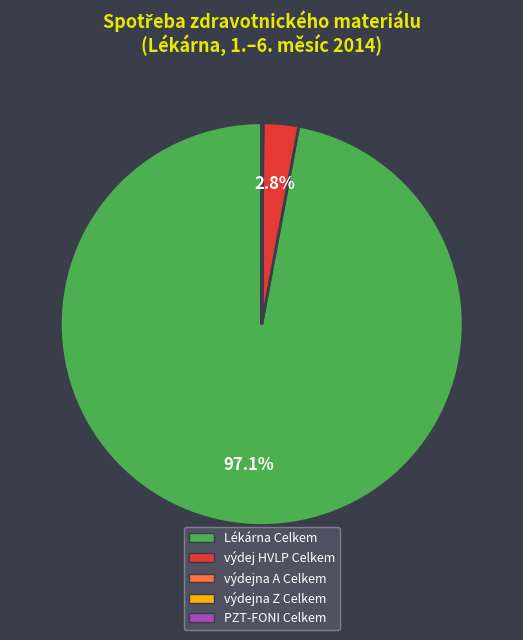

How many segments does this pie chart have?

5